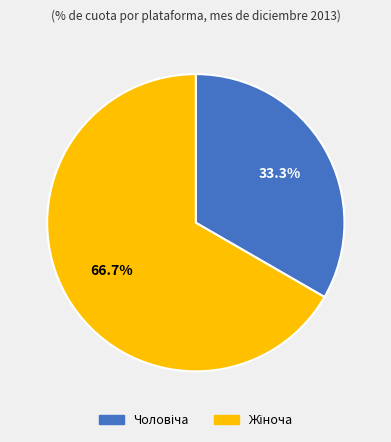

Is there any slice that represents more than half of the pie?

Yes